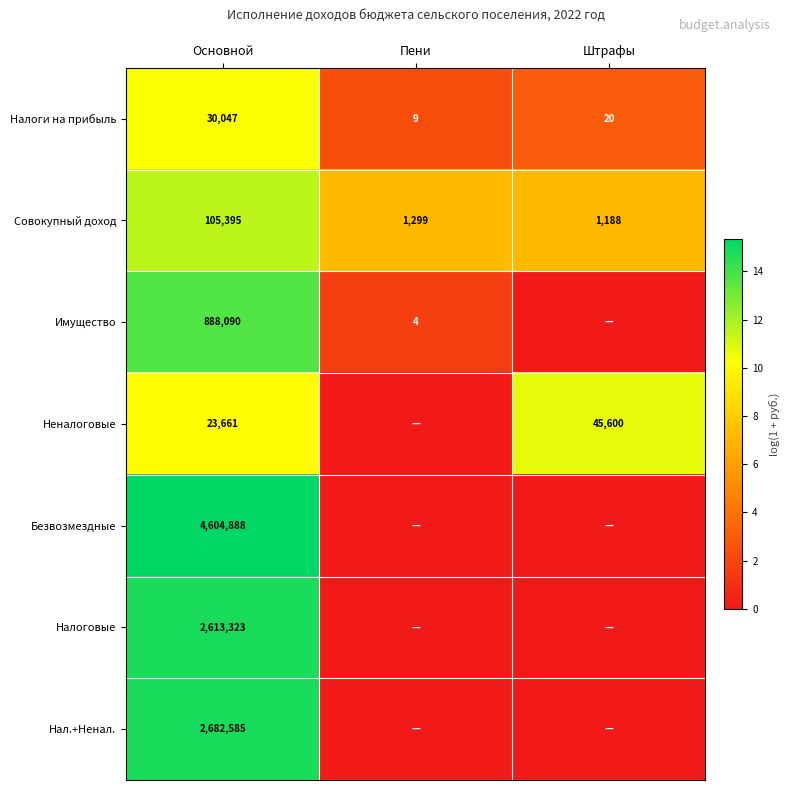

At which category is the sum across all series the highest?

Основной